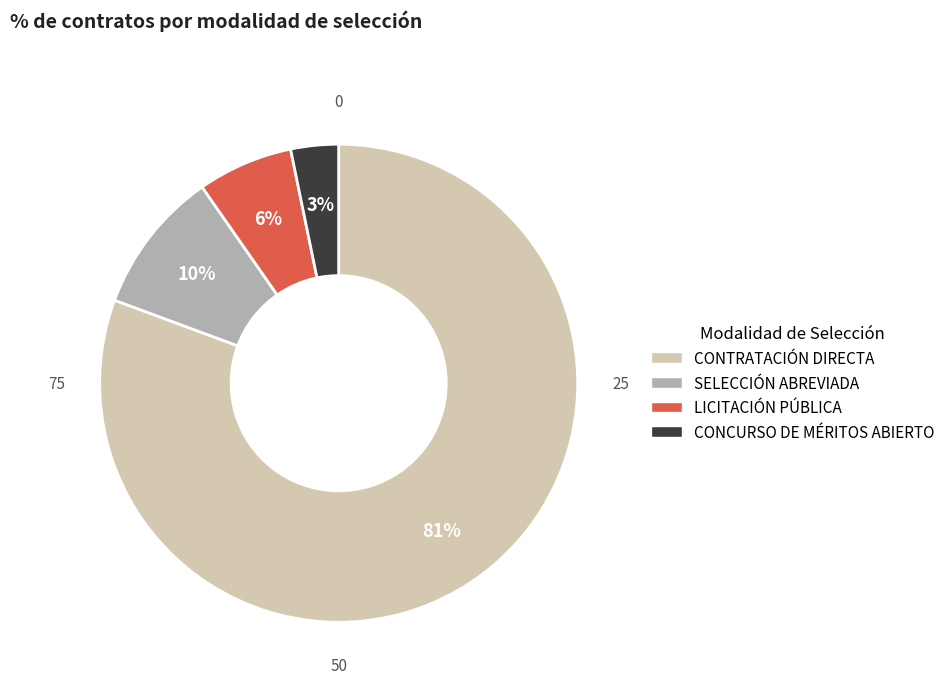

To the nearest percent, what is the combined percentage of LICITACIÓN PÚBLICA and SELECCIÓN ABREVIADA?

16%